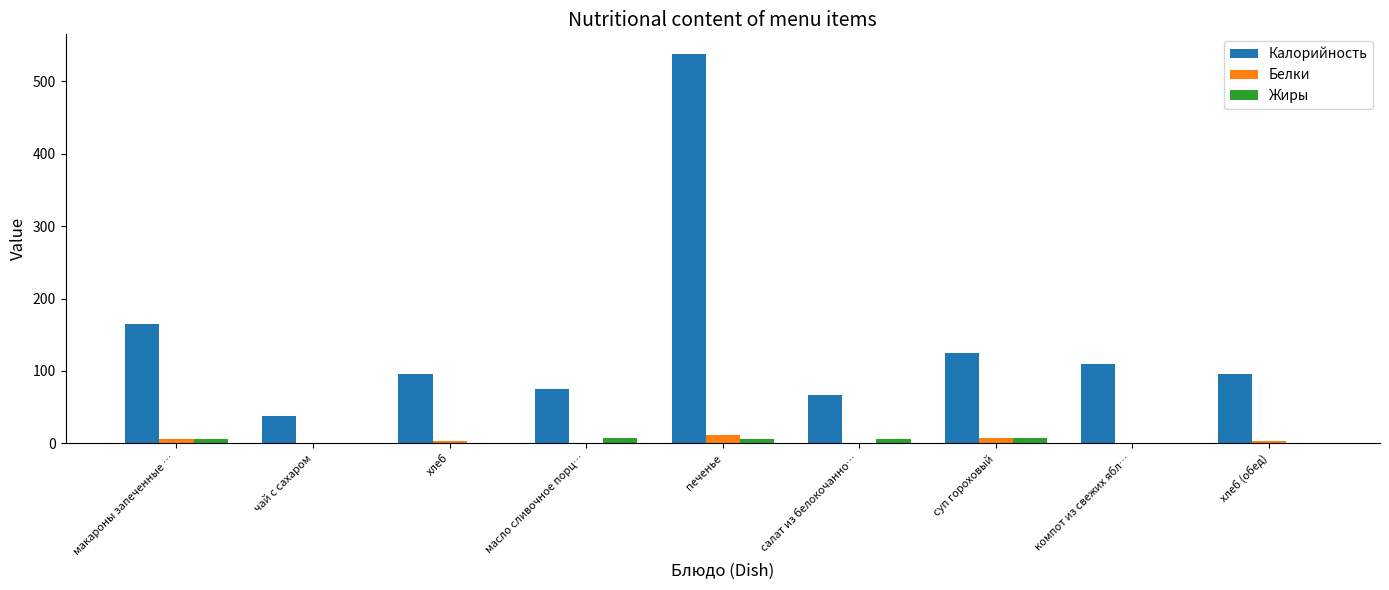

What are all the series names shown in the legend?

Калорийность, Белки, Жиры